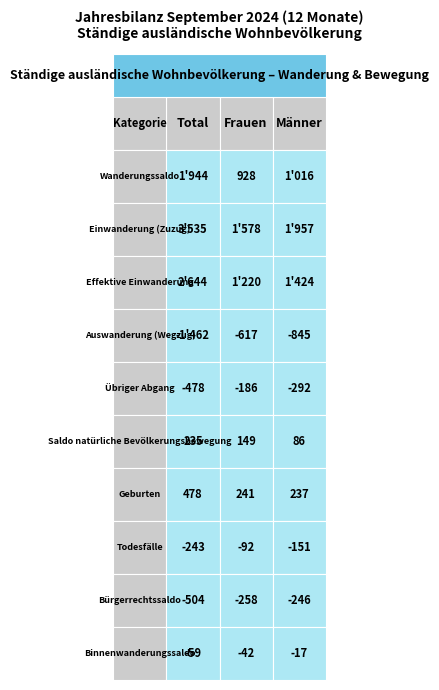

The Bürgerrechtssaldo series shows -250 at 0. True or false?

False